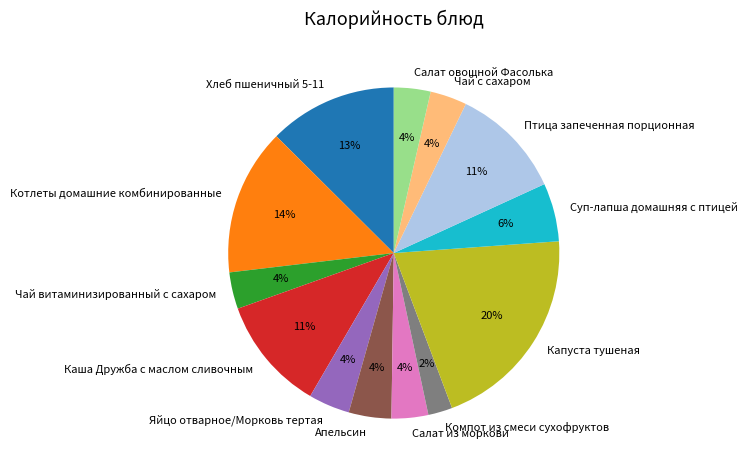

Which has a higher value, Каша Дружба с маслом сливочным or Салат из моркови?

Каша Дружба с маслом сливочным